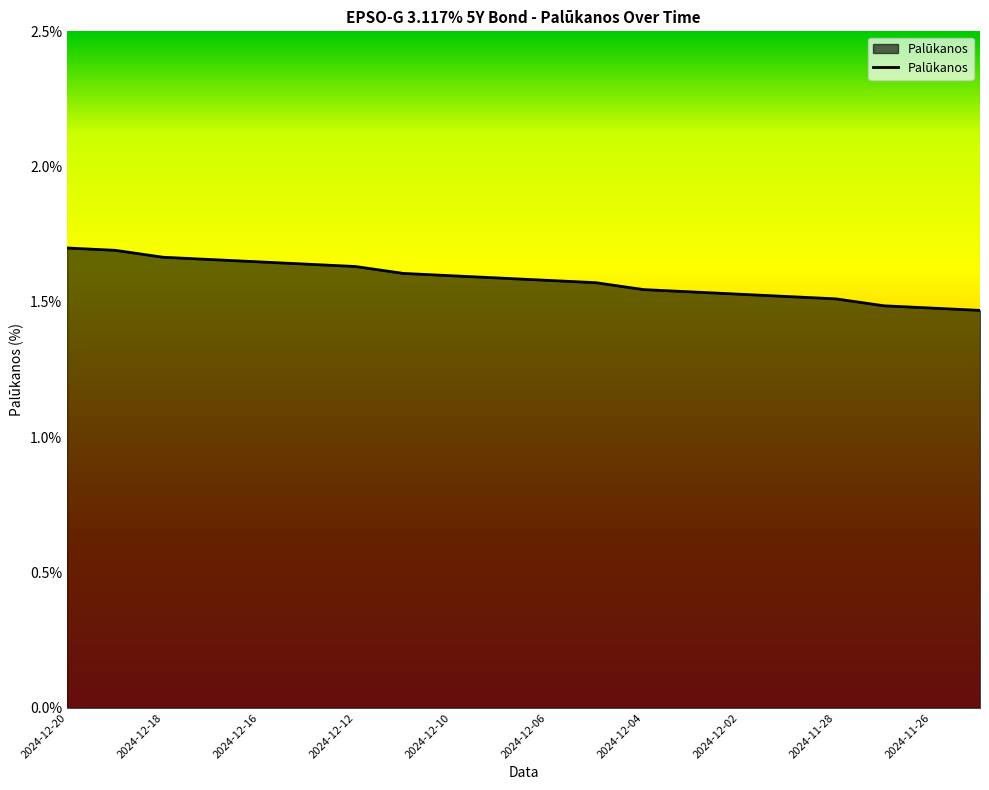

List the labels in order of value, smallest first.

2024-11-25, 2024-11-26, 2024-11-27, 2024-11-28, 2024-11-29, 2024-12-02, 2024-12-03, 2024-12-04, 2024-12-05, 2024-12-06, 2024-12-09, 2024-12-10, 2024-12-11, 2024-12-12, 2024-12-13, 2024-12-16, 2024-12-17, 2024-12-18, 2024-12-19, 2024-12-20